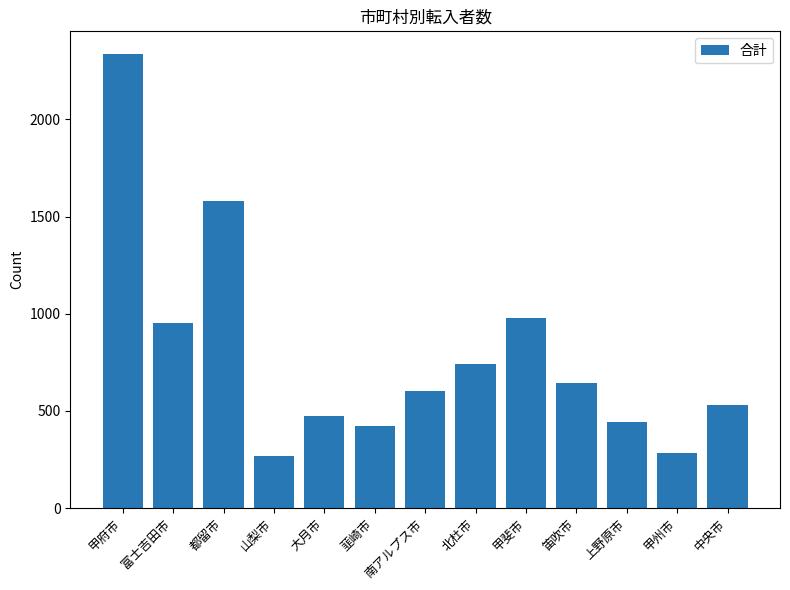

What is the label of the 12th bar from the left?

甲州市